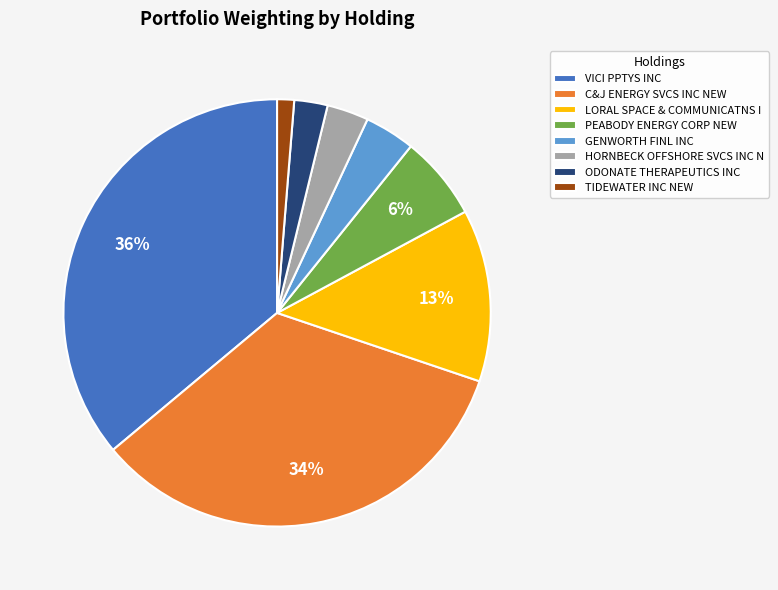

True or false: PEABODY ENERGY CORP NEW accounts for 6% of the total.

True